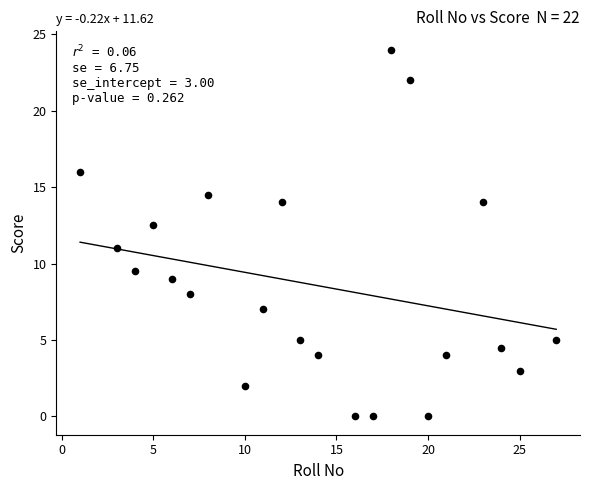

What is the range of X values (max minus min)?

26.0